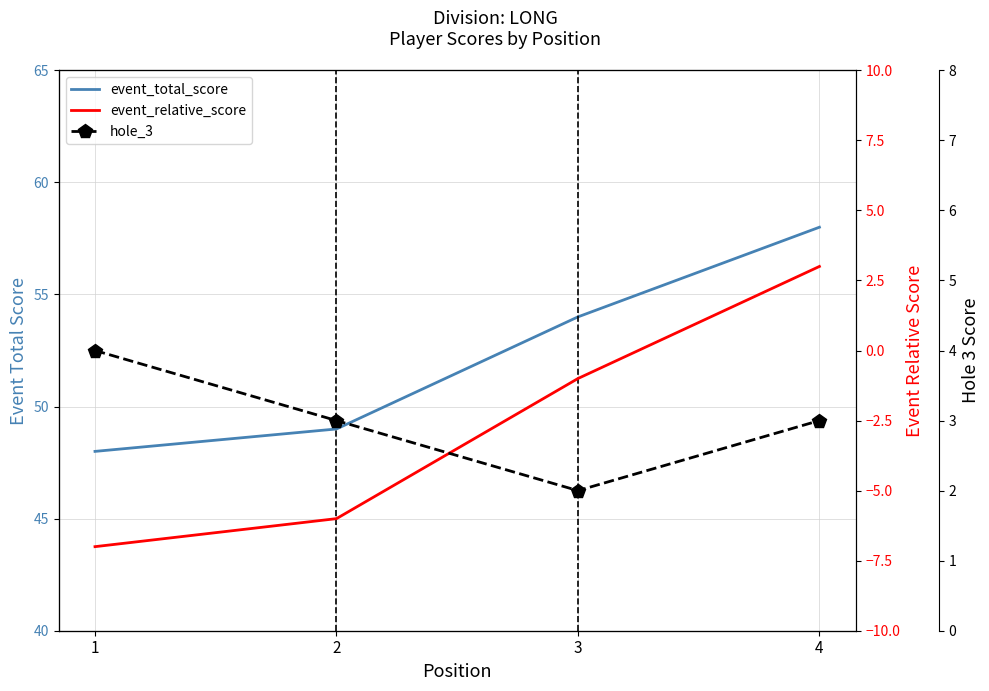

What is the sum of all event_total_score values?

209